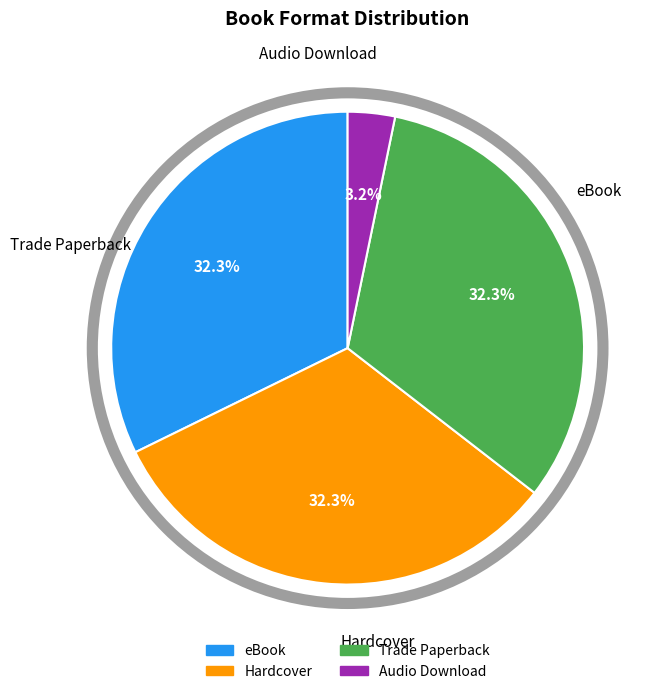

Which has a higher value, Audio Download or Trade Paperback?

Trade Paperback